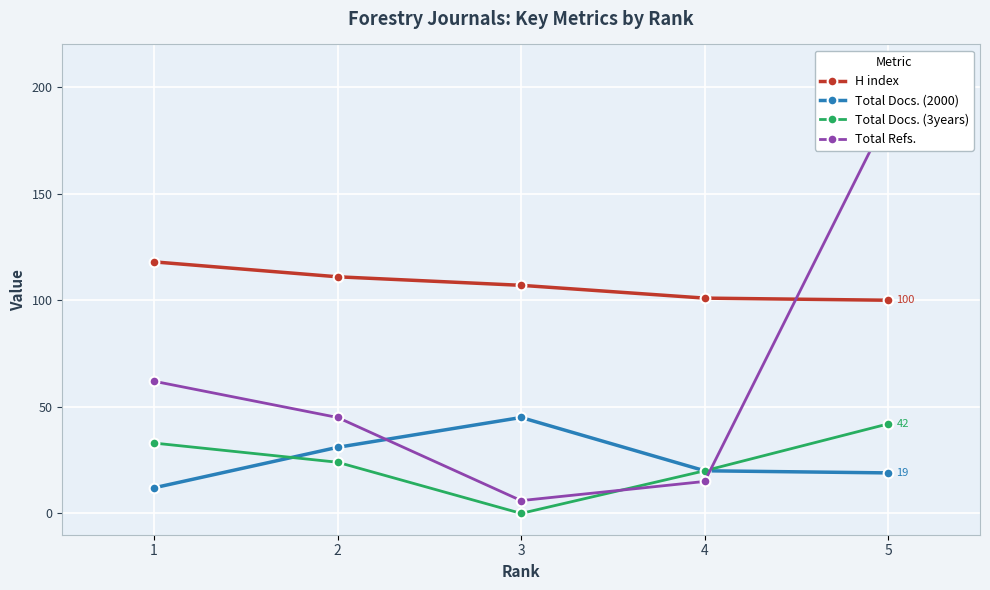

Which category has the lowest value across all series?

3